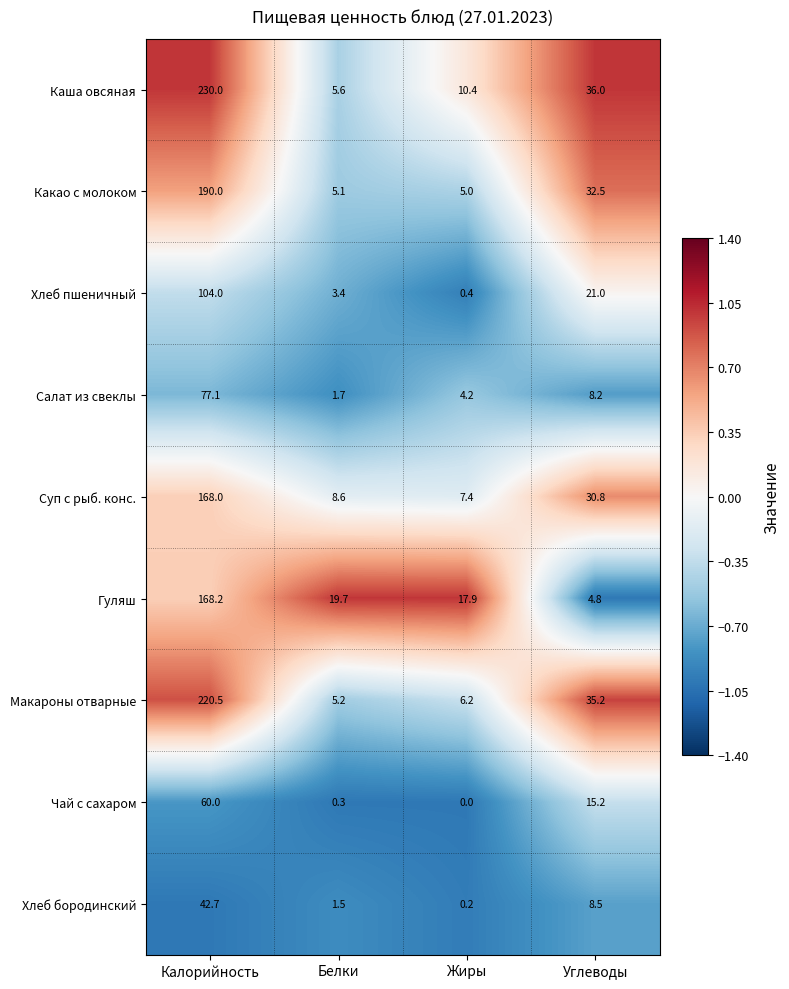

At which label does Макароны отварные first exceed 35?

Калорийность